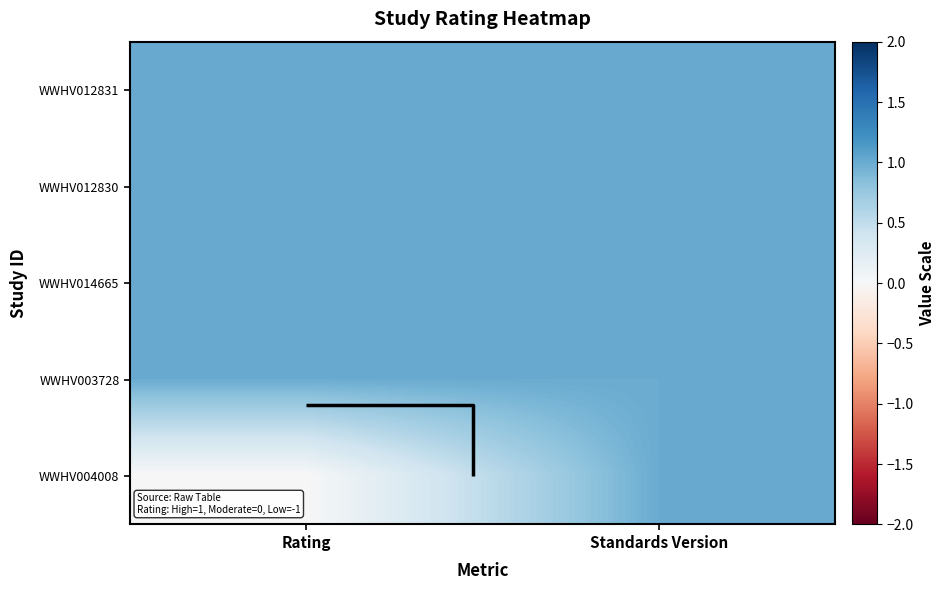

Which series has the largest range (max minus min)?

WWHV004008